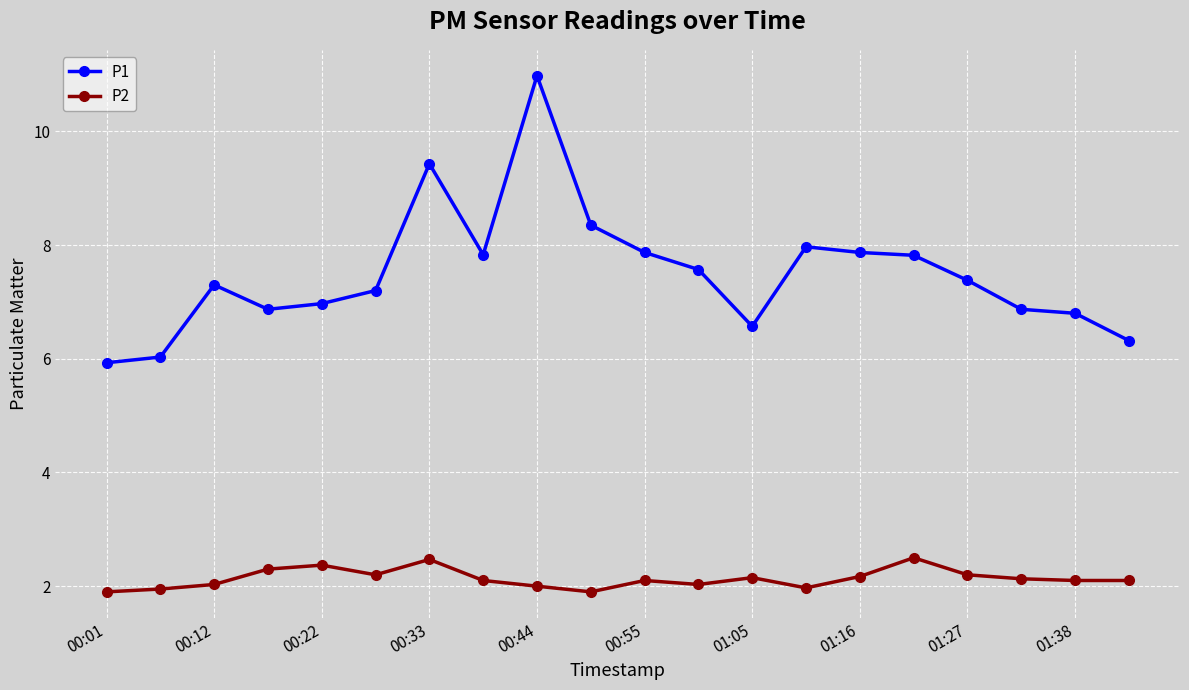

Is this an area chart (filled region under the line)?

No